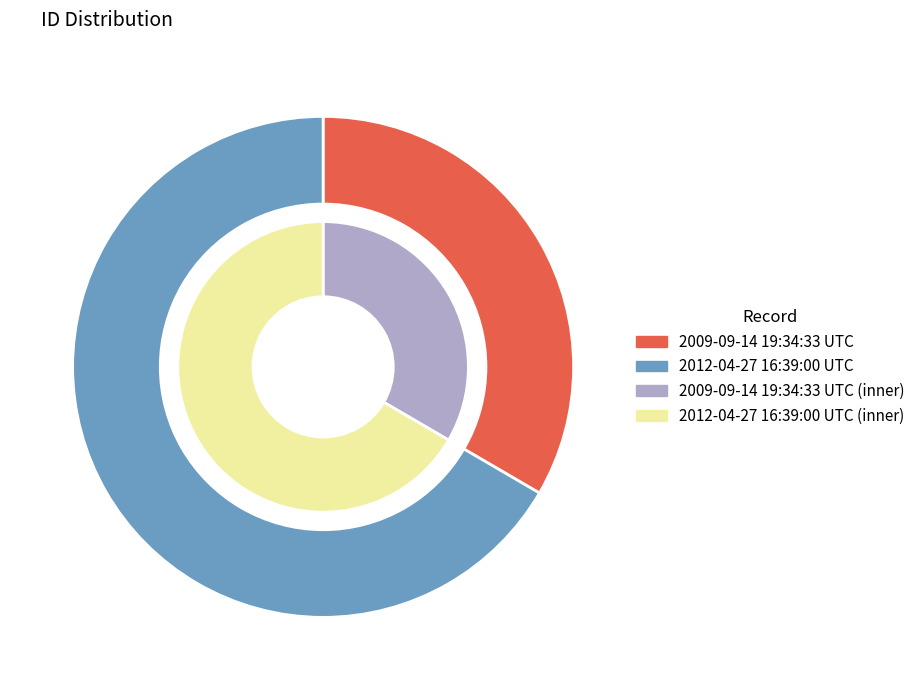

The 2009-09-14 19:34:33 UTC slice represents 43% of the pie. True or false?

False